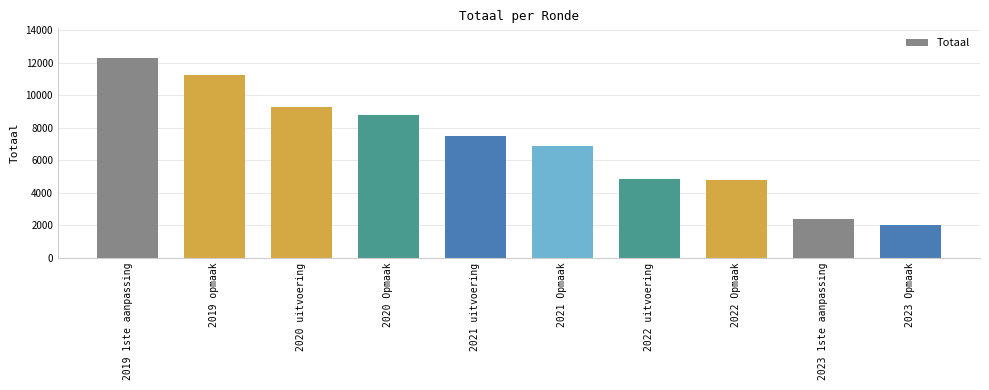

Between 2021 uitvoering and 2019 opmaak, which is larger?

2019 opmaak